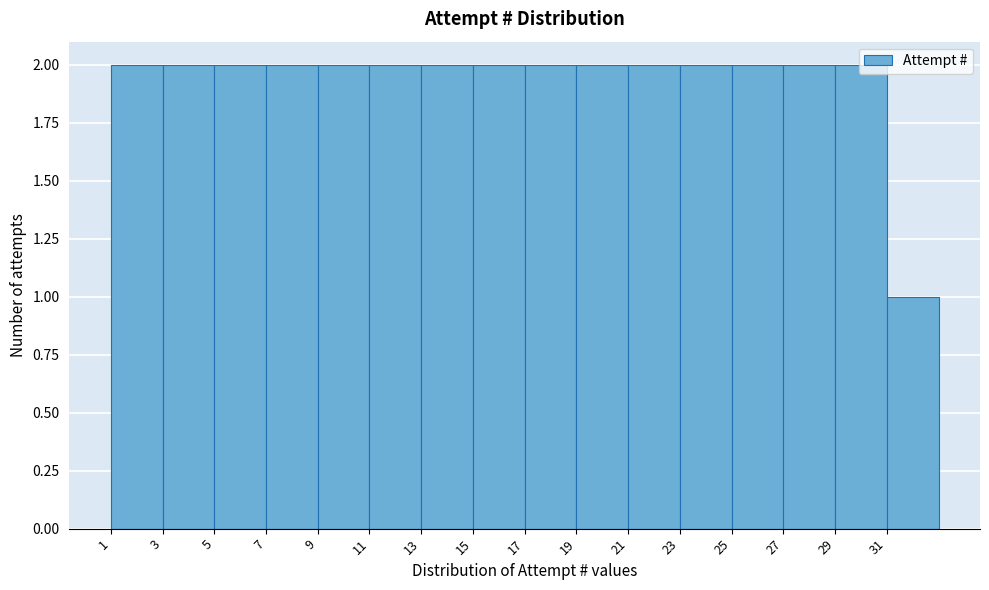

What is the value of the 8th bar from the left?

2